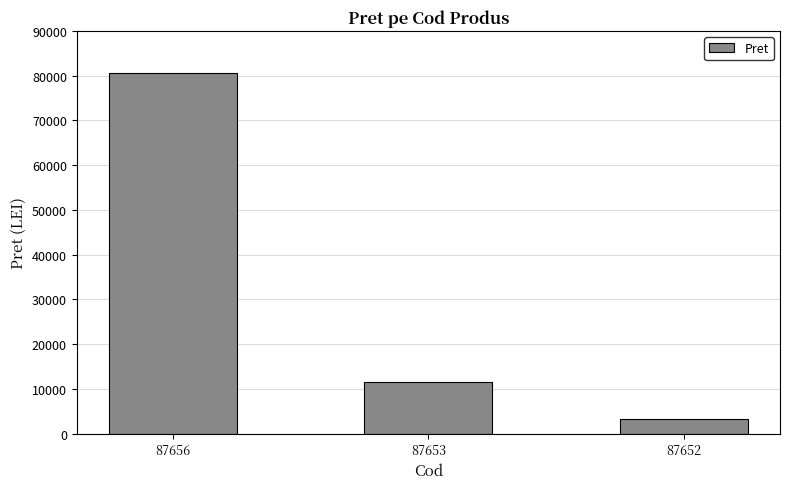

List the labels in order of value, smallest first.

87652, 87653, 87656